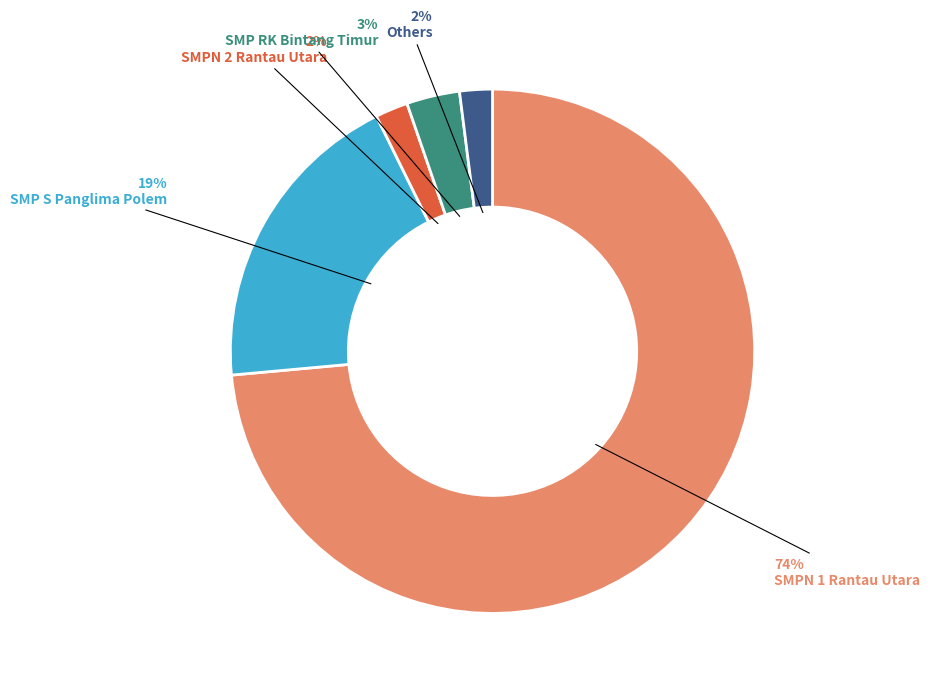

Do SMP RK Bintang Timur and SMP S Panglima Polem together represent more than half of the pie?

No